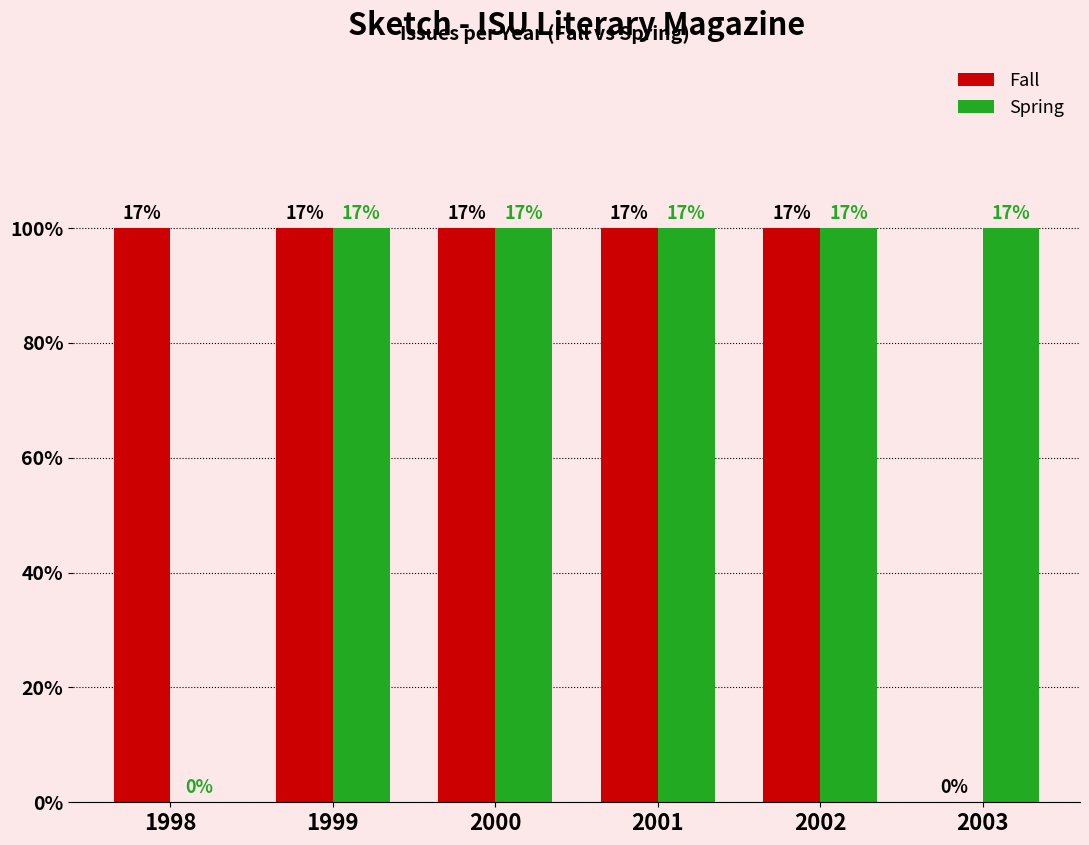

Which series has the largest total across all categories?

Fall